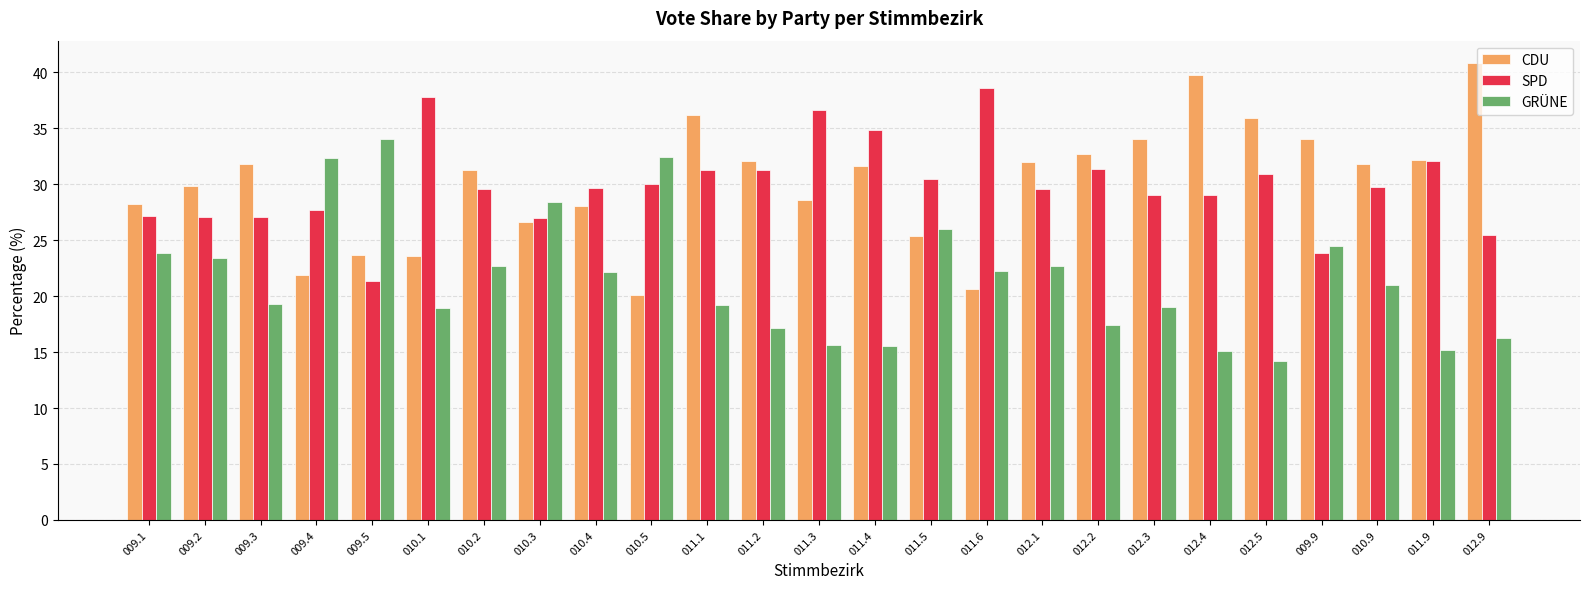

The value of GRÜNE at 012.3 is 19.0. True or false?

True